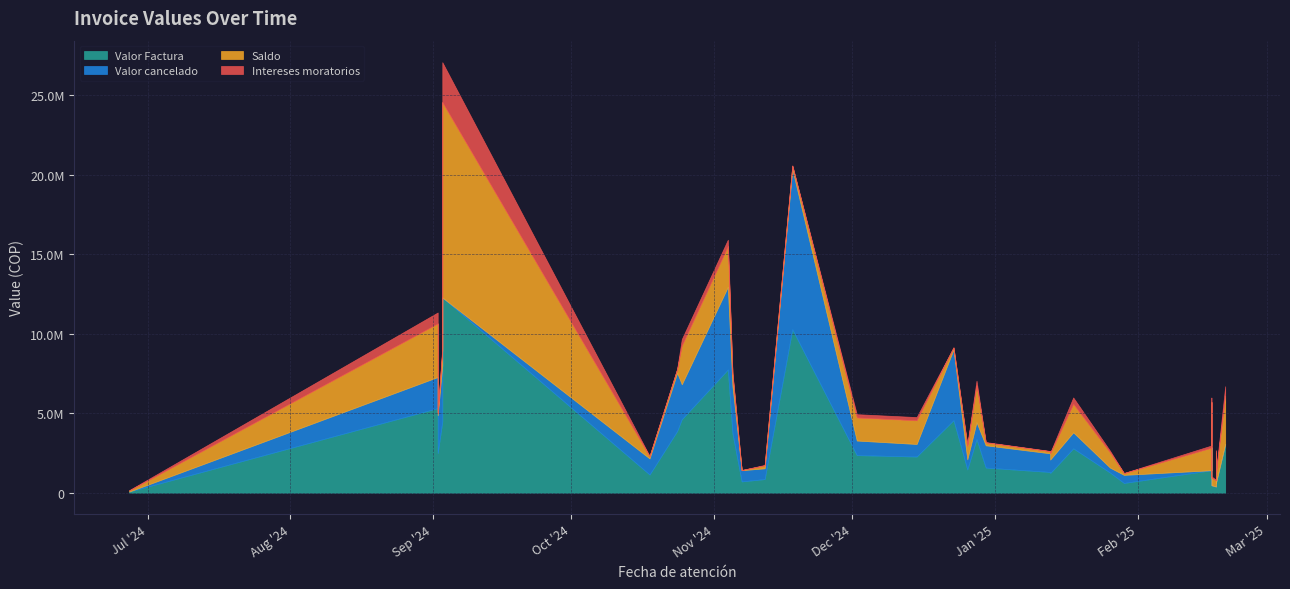

True or false: Valor cancelado and Valor Factura cross at least once.

False